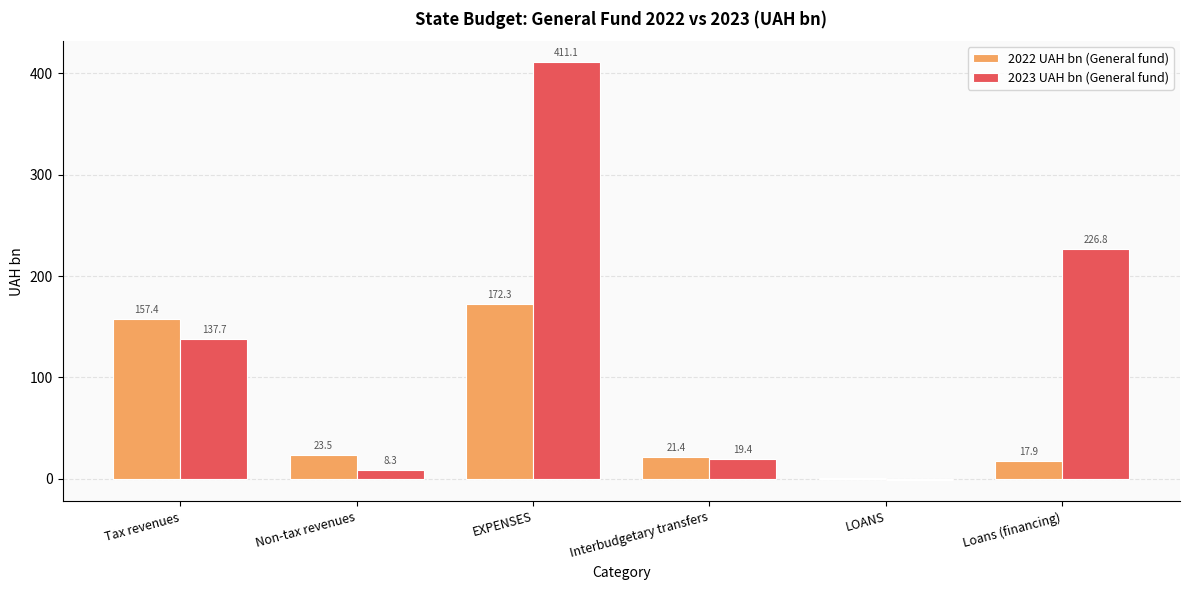

The 2023 UAH bn (General fund) series shows 411.1 at EXPENSES. True or false?

True